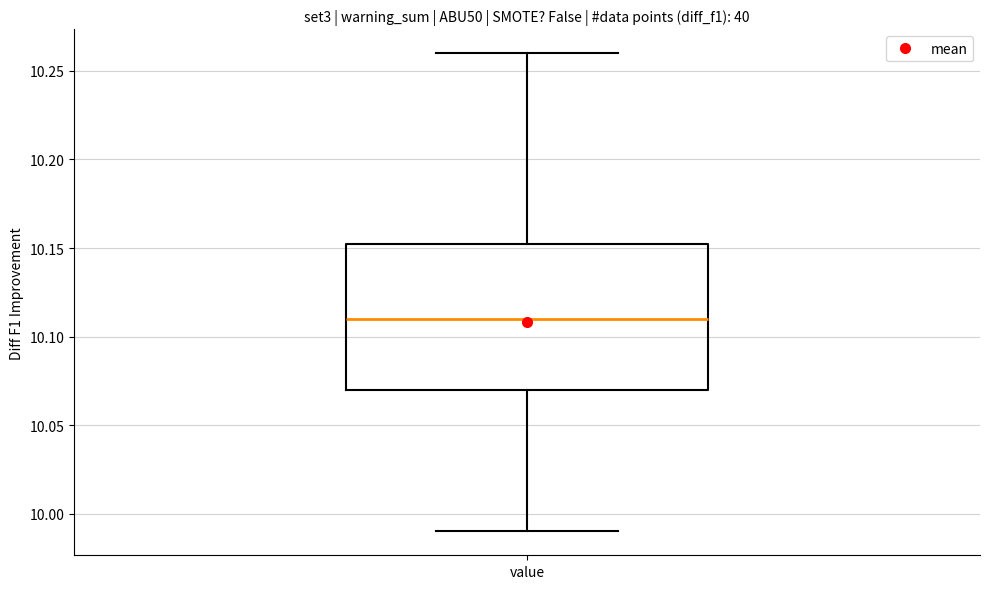

Where does the median line of the box for value sit on the y-axis? The values are not printed on the chart, so give them approximately, as read against the axis.

10.110